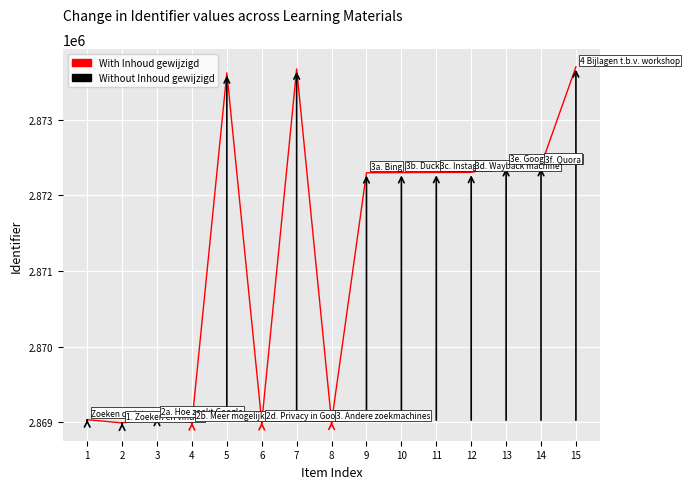

How many lines are shown in the chart?

1